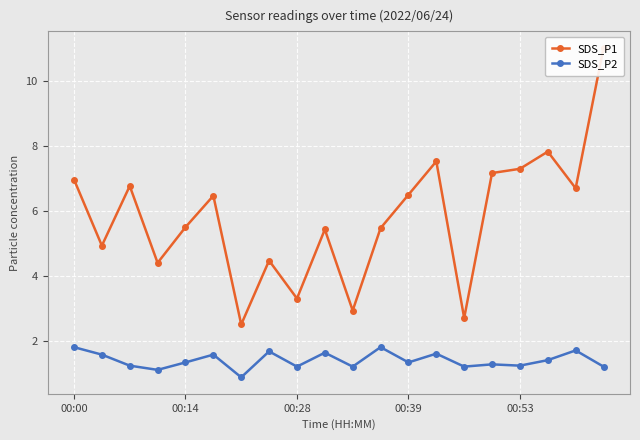

What is the difference between the SDS_P1 values at 17 and 5?

1.4